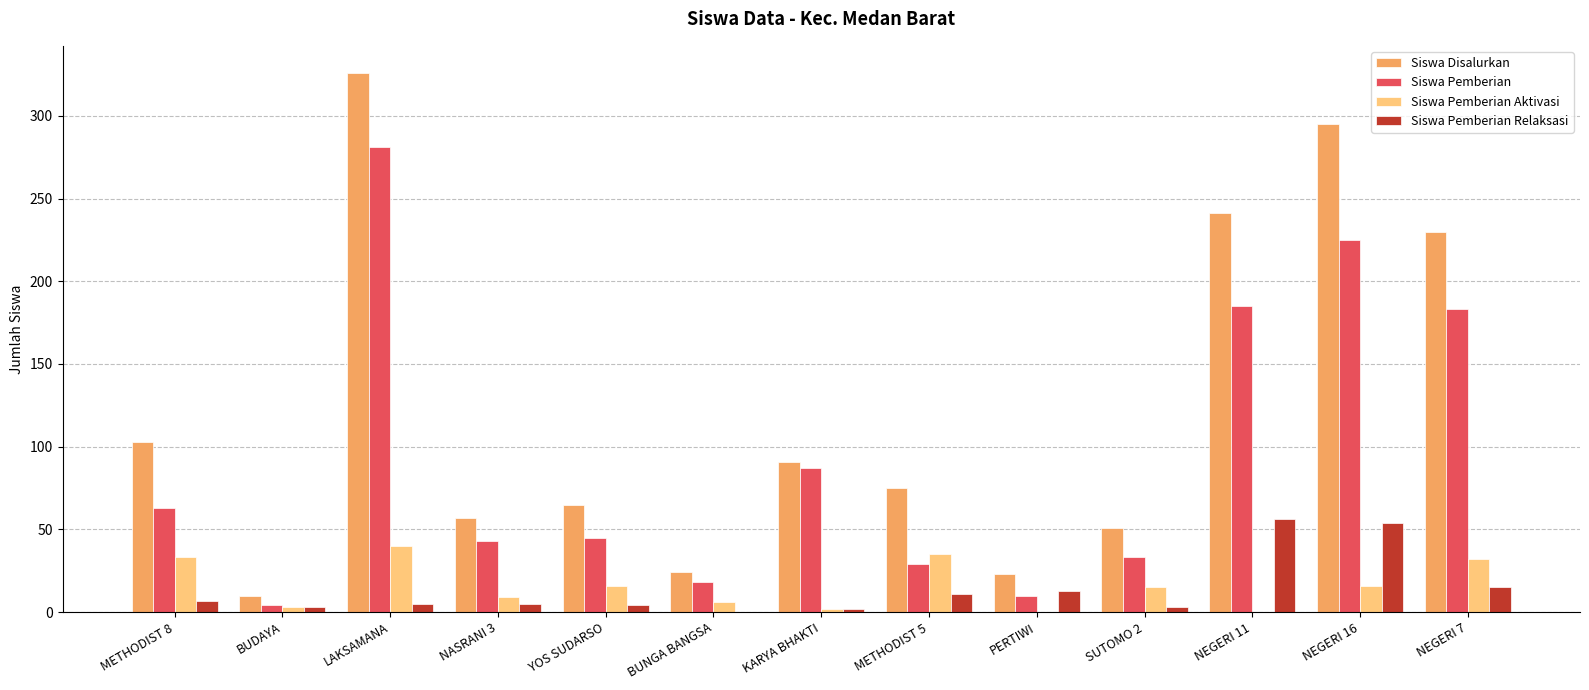

How many series are shown in this chart?

4